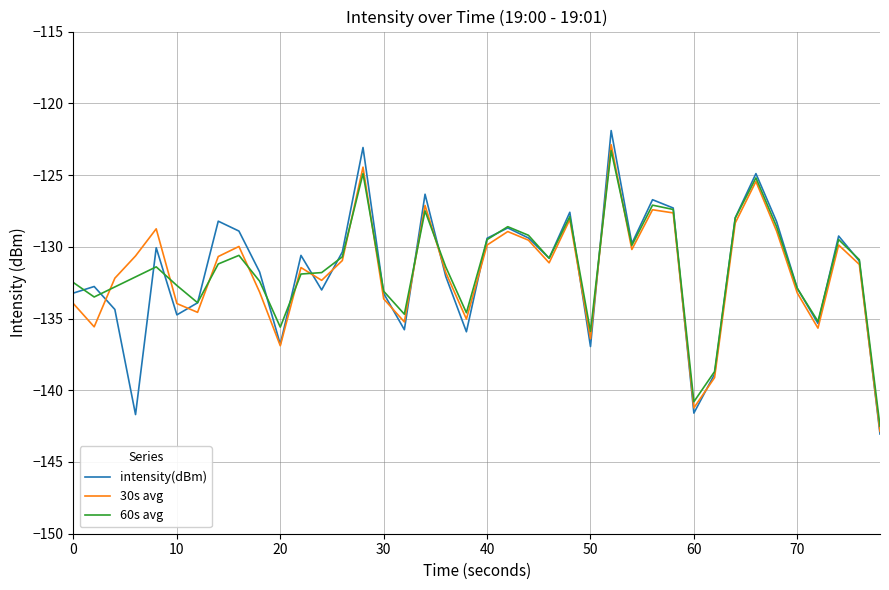

What is the minimum value for 30s avg?

-142.9